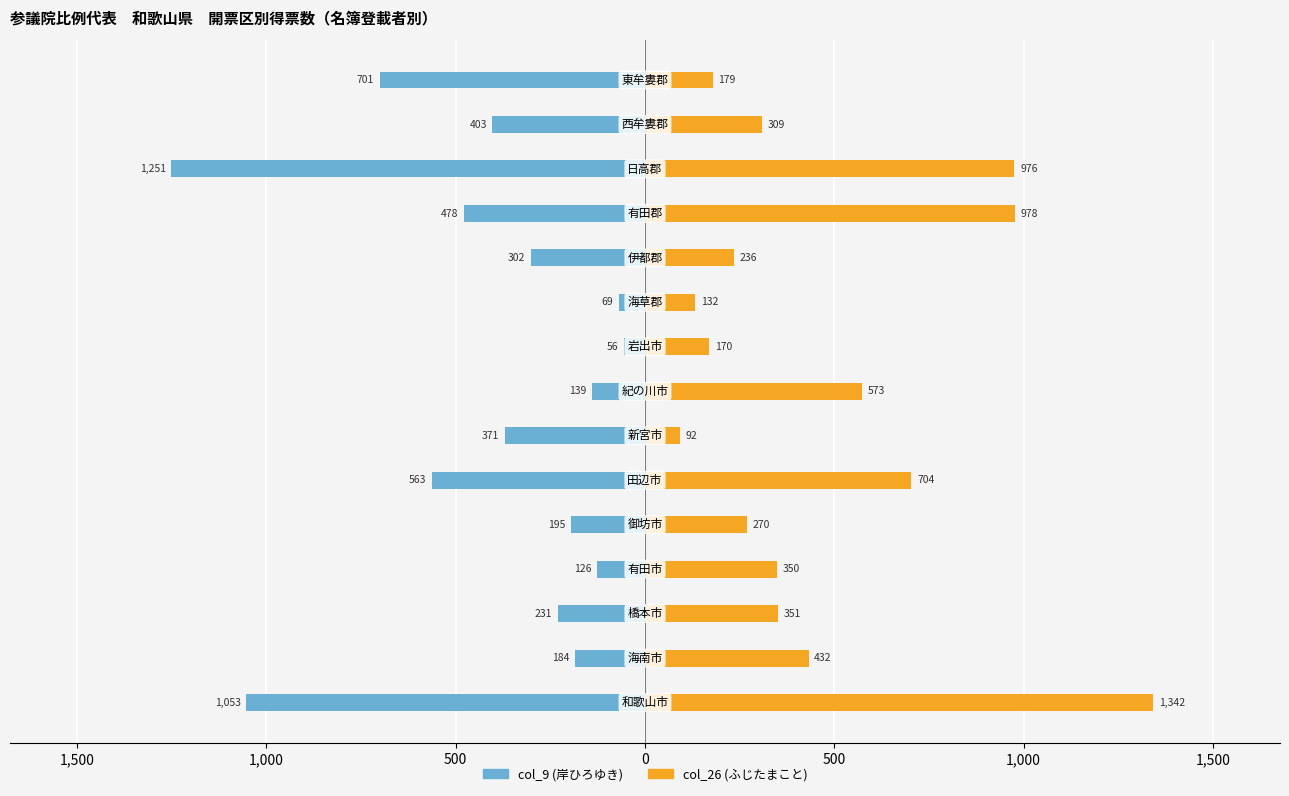

At how many categories does at least one series exceed 931?

3